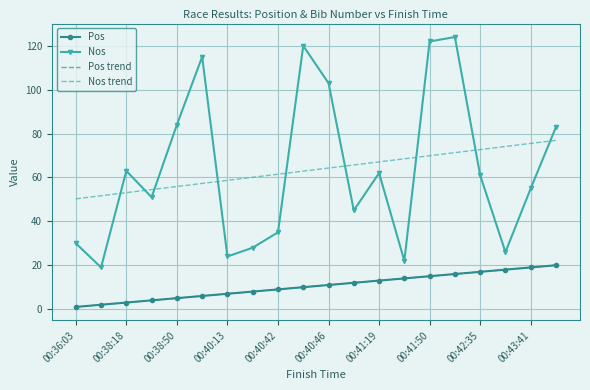

What are all the series names shown in the legend?

Pos, Nos, Pos trend, Nos trend